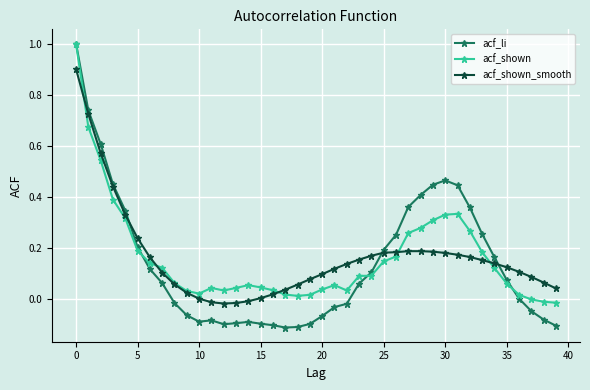

Which series has the widest spread of values?

acf_li